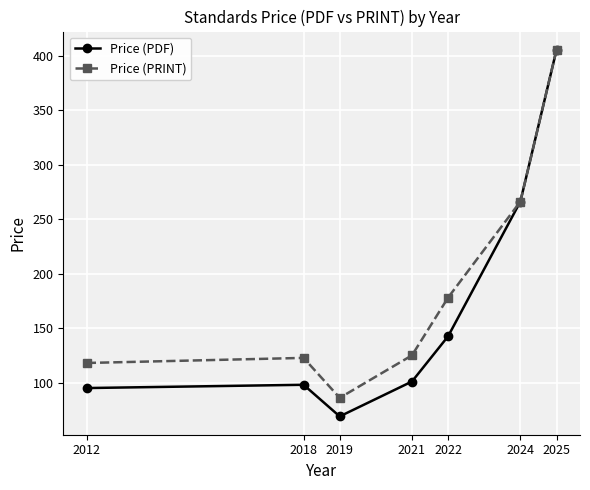

Reading left to right, what are all the values shown in this chart?

Price (PDF): 2012=95.0	2018=98.0	2019=69.0	2021=101.0	2022=142.5	2024=266.1	2025=405.2
Price (PRINT): 2012=118.0	2018=122.7	2019=86.0	2021=125.0	2022=178.0	2024=266.1	2025=405.2